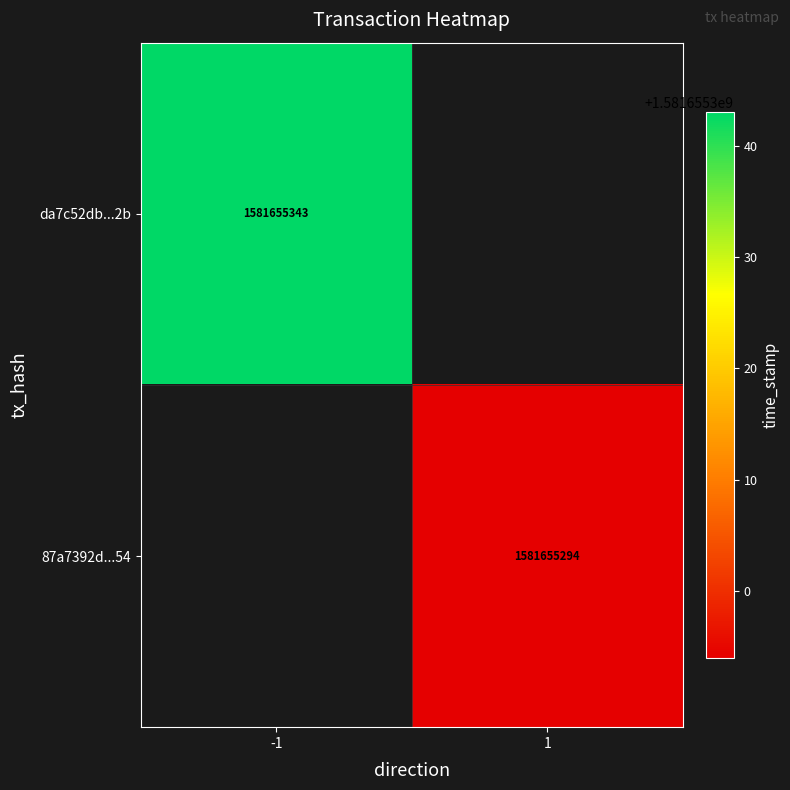

Reading right to left, transcribe all the data shown in this chart.

da7c52db98890285dc8befcb0678f004197fe2b: time_stamp=1581655343	direction=-1
87a7392dcc3fcb2d41781d38236e8452bb1a754: time_stamp=1581655294	direction=1